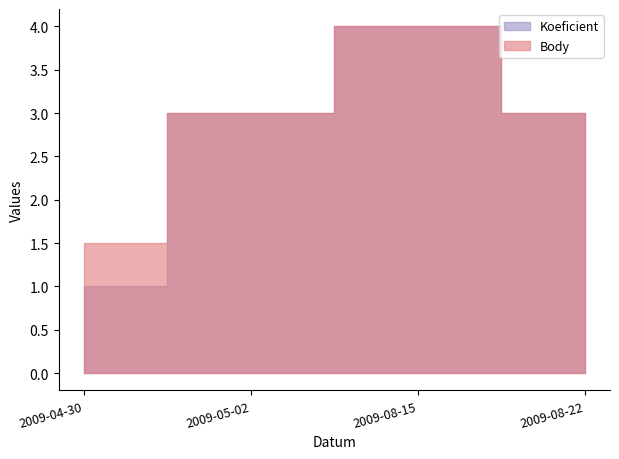

The Body series shows 7.0 at 2009-08-15. True or false?

False